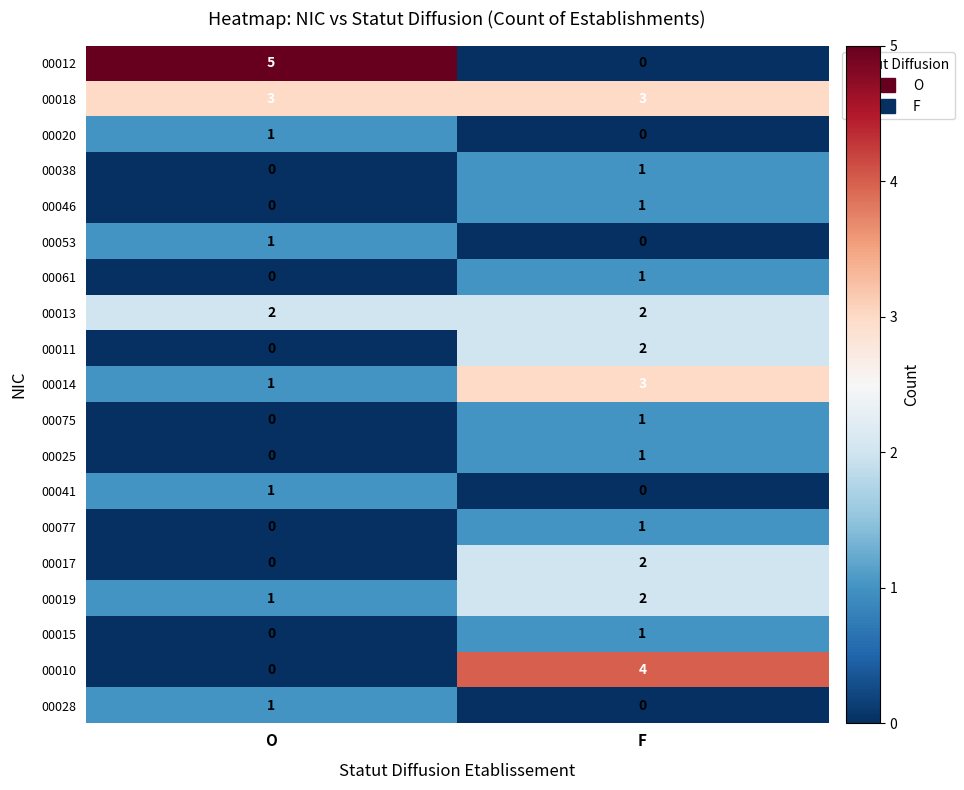

Between O and F, which series saw the biggest shift?

00012